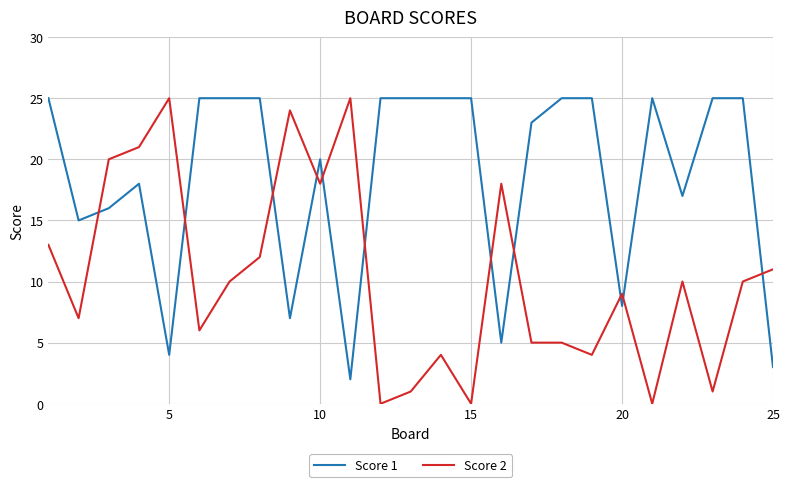

Which series has the largest range (max minus min)?

Score 2